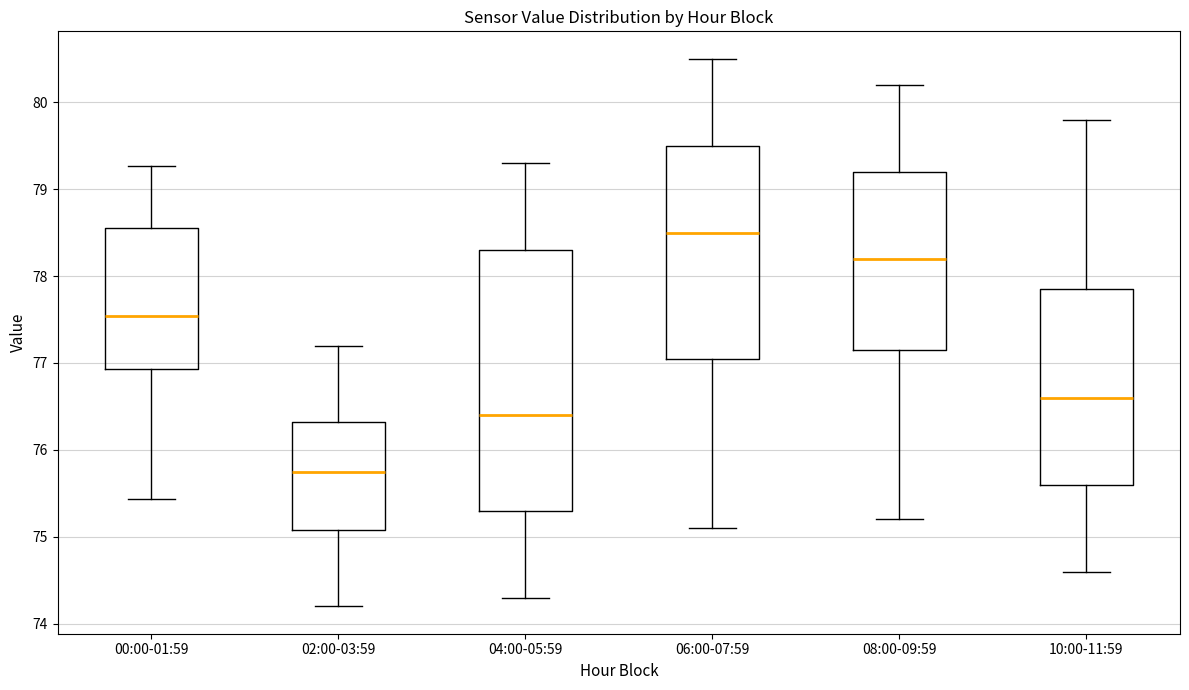

Where is the lower edge of the box for 08:00-09:59 on the y-axis? The values are not printed on the chart, so give them approximately, as read against the axis.

77.2